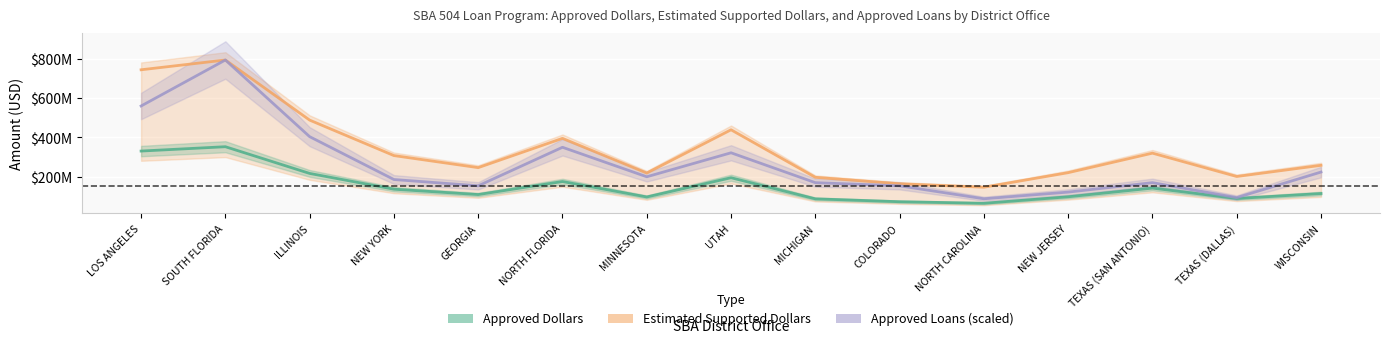

How many distinct data groups are displayed?

3